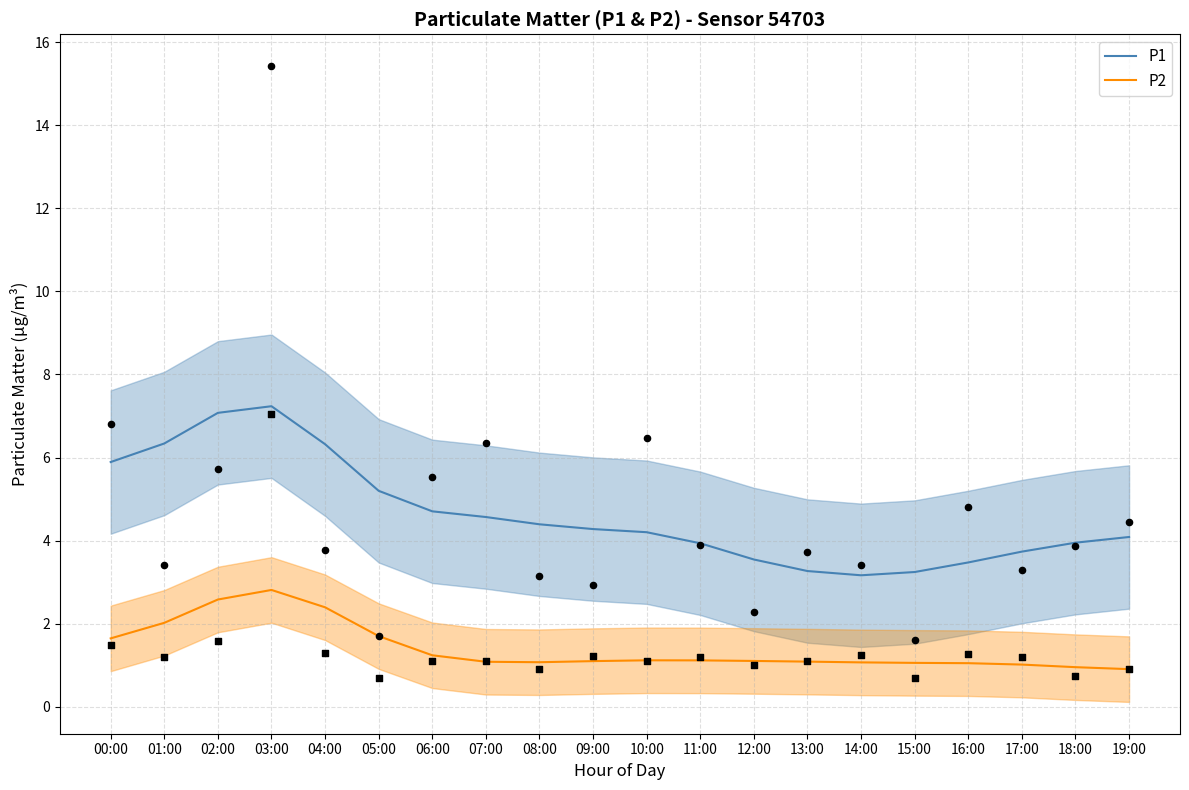

Is the value of P2 at 12:00 greater than the value of P1 at 08:00?

No